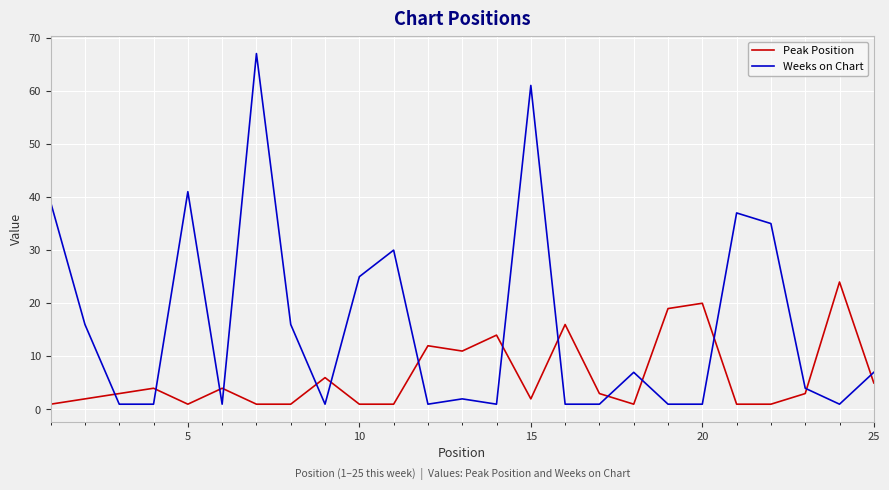

Which series ends up on top after the final intersection of Weeks on Chart and Peak Position?

Weeks on Chart